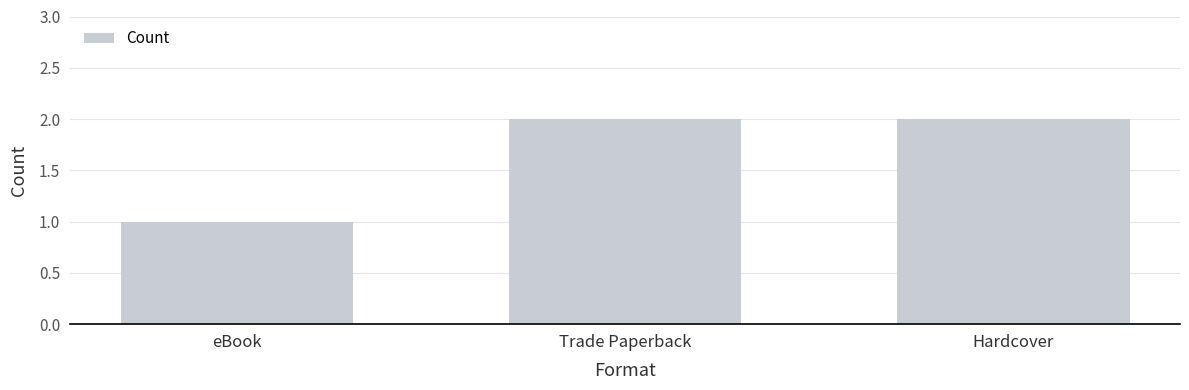

What is the sum of all values?

5